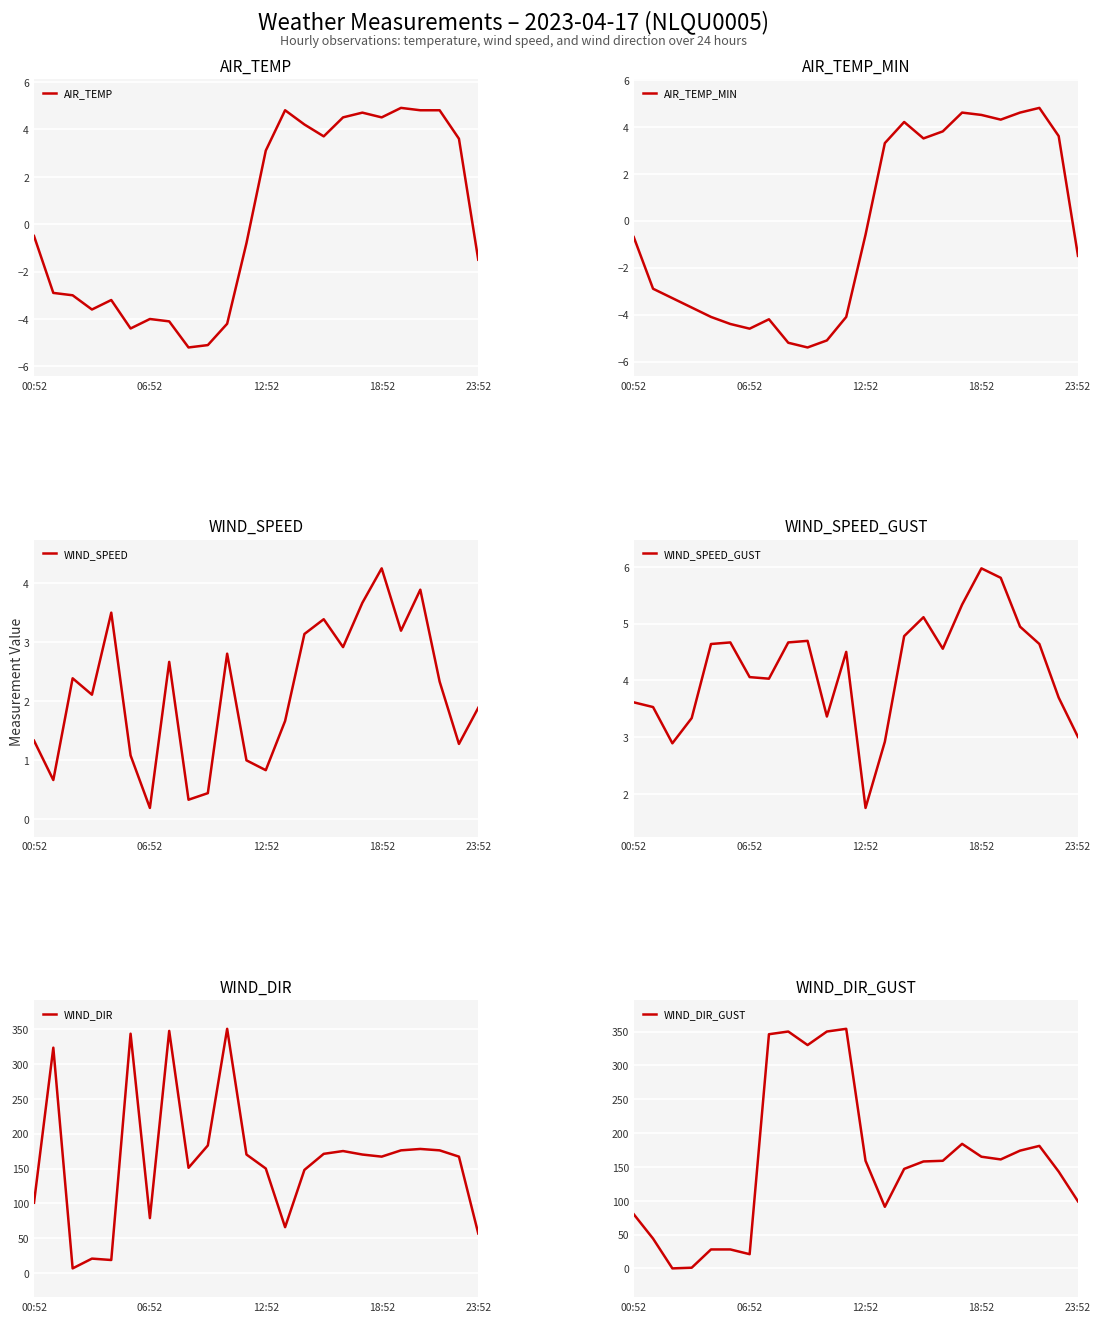

Rank the series at 10 from highest to lowest value.

WIND_DIR, WIND_DIR_GUST, WIND_SPEED_GUST, WIND_SPEED, AIR_TEMP, AIR_TEMP_MIN